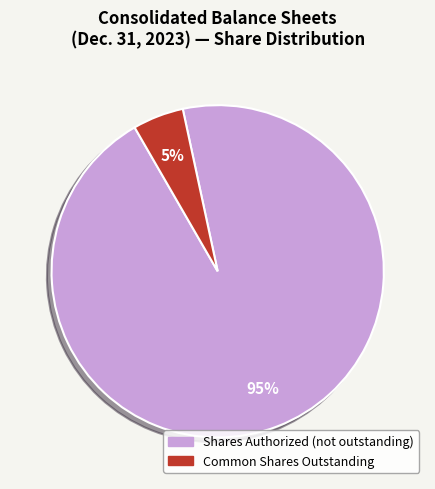

To the nearest percent, what is the average slice percentage?

50%